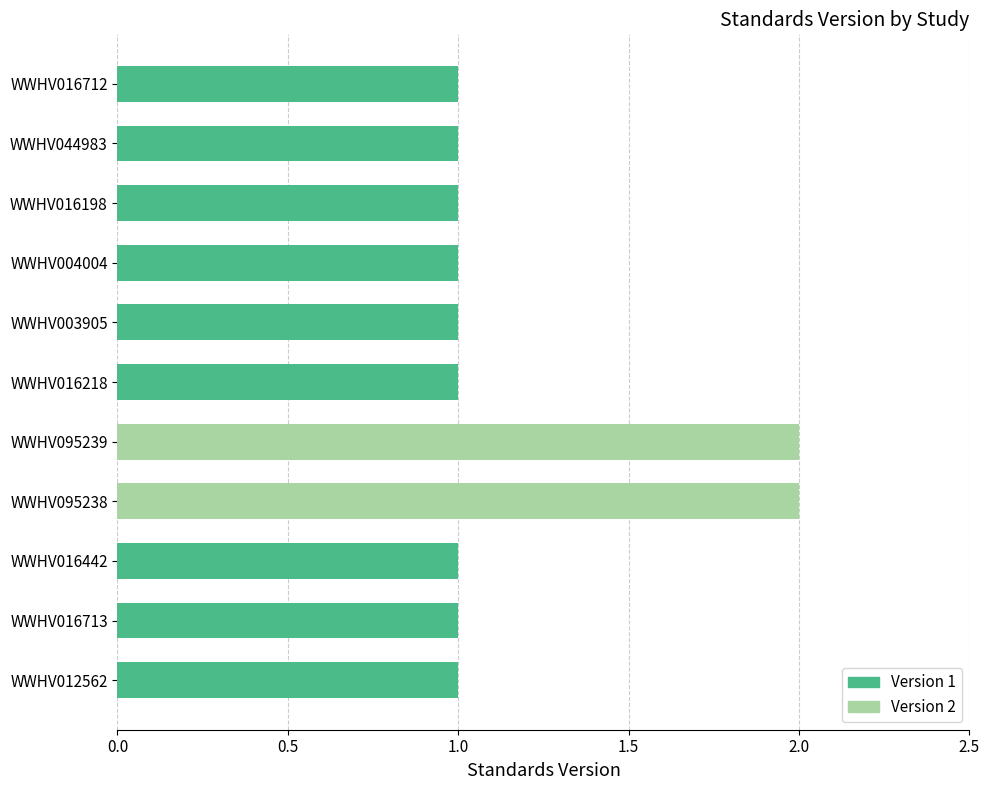

Is it true that the value at WWHV095239 is 2?

True